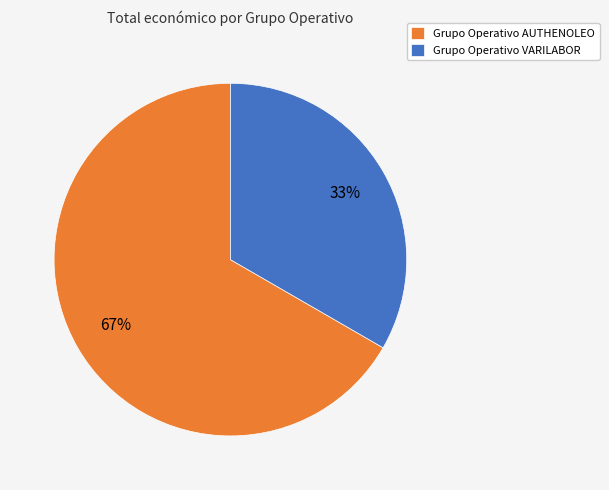

To the nearest percent, what is the average slice percentage?

50%